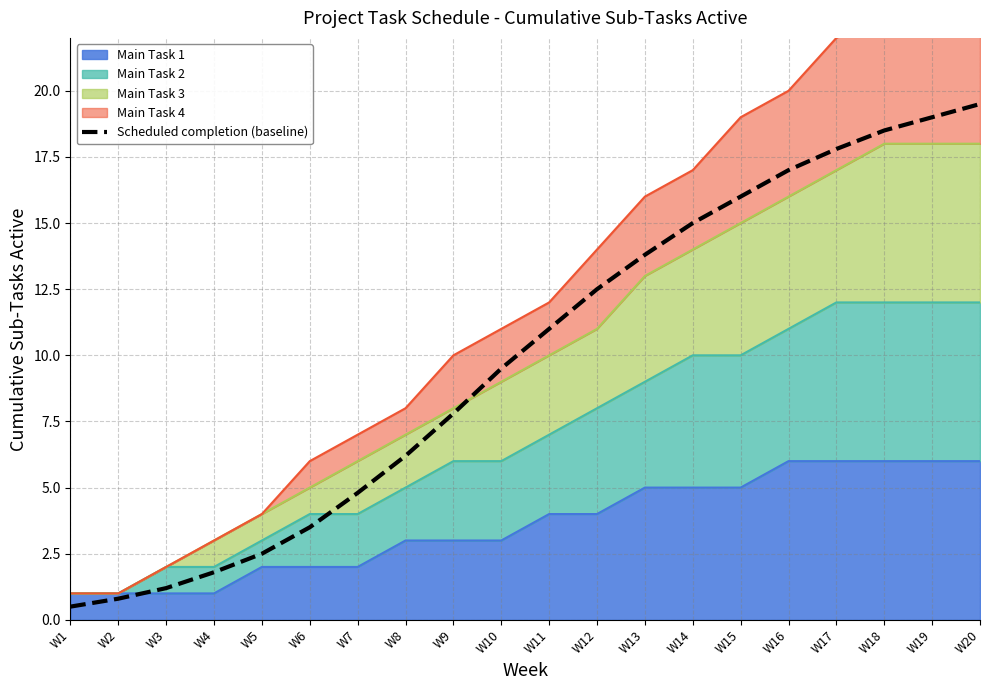

How many data points are above 11?

9